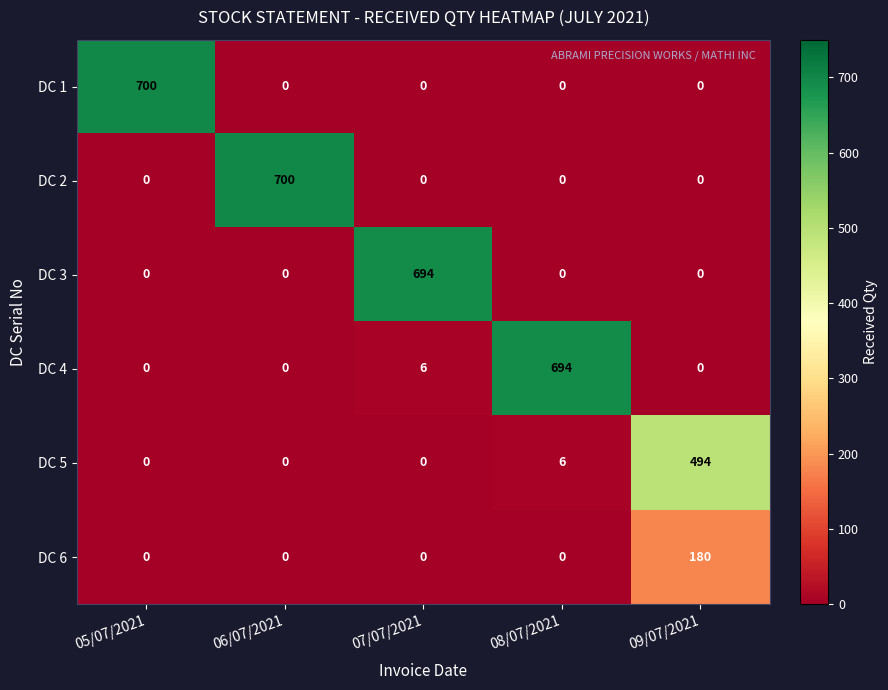

Reading right to left, transcribe all the data shown in this chart.

DC 1: 0	0	0	0	700
DC 2: 0	0	0	700	0
DC 3: 0	0	694	0	0
DC 4: 0	694	6	0	0
DC 5: 494	6	0	0	0
DC 6: 180	0	0	0	0